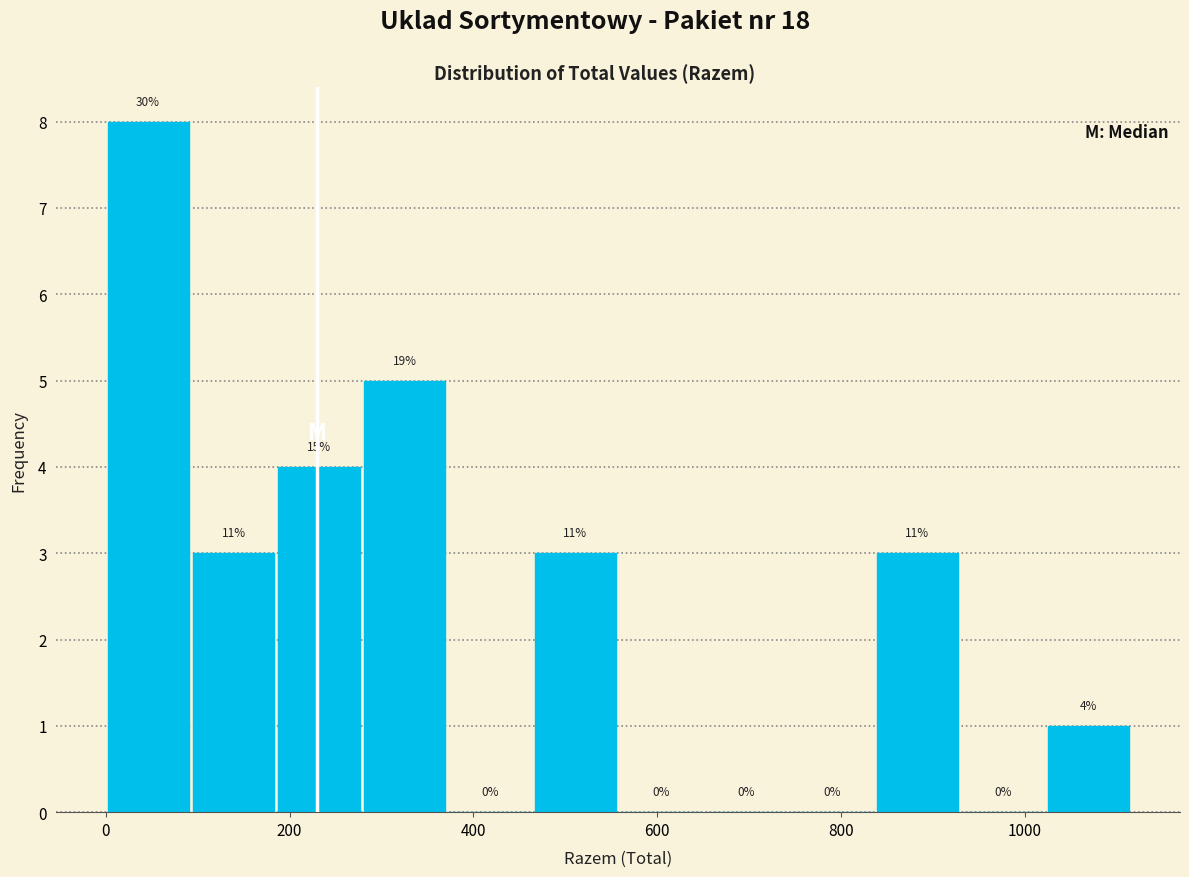

Over which range of the x-axis is the bar tallest?

0 to 100